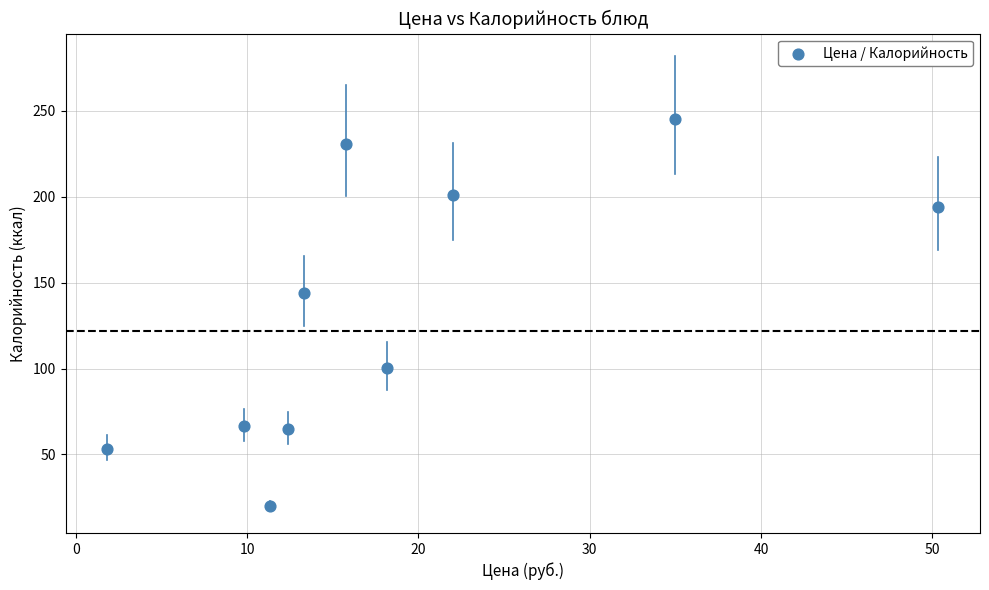

What Y value in the scatter plot is closest to 132?

143.7